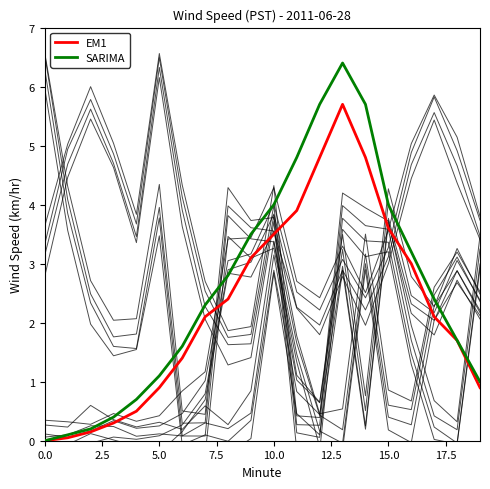

List the series in order of their overall mean, lowest first.

EM1, SARIMA